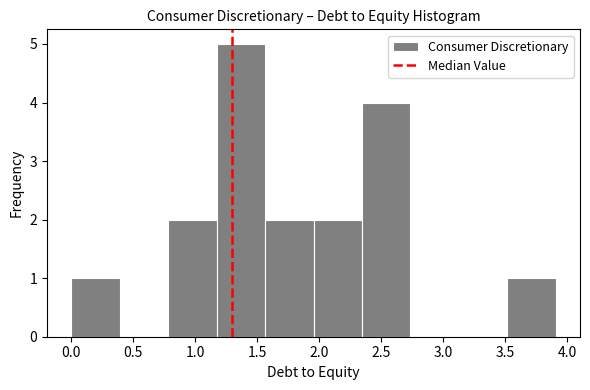

Reading left to right, transcribe this chart: for each bar, give the range it covers on the x-axis and its height. Neither the bar edges nor the heights are printed on the chart, so give them approximately, as read against the axes.

0.00 to 0.40: 1
0.40 to 0.80: 0
0.80 to 1.15: 2
1.15 to 1.55: 5
1.55 to 1.95: 2
1.95 to 2.35: 2
2.35 to 2.75: 4
2.75 to 3.15: 0
3.15 to 3.50: 0
3.50 to 3.90: 1